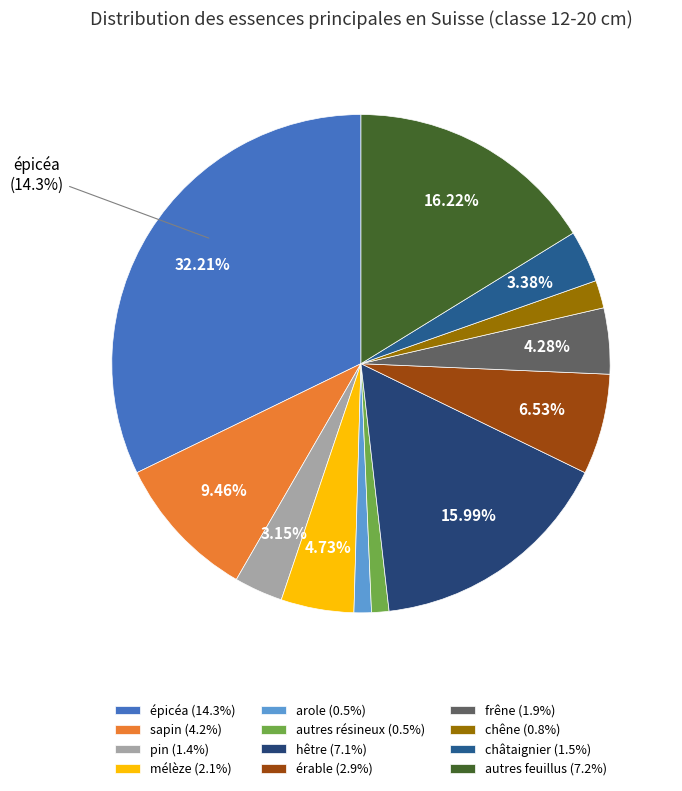

How many segments does this pie chart have?

12